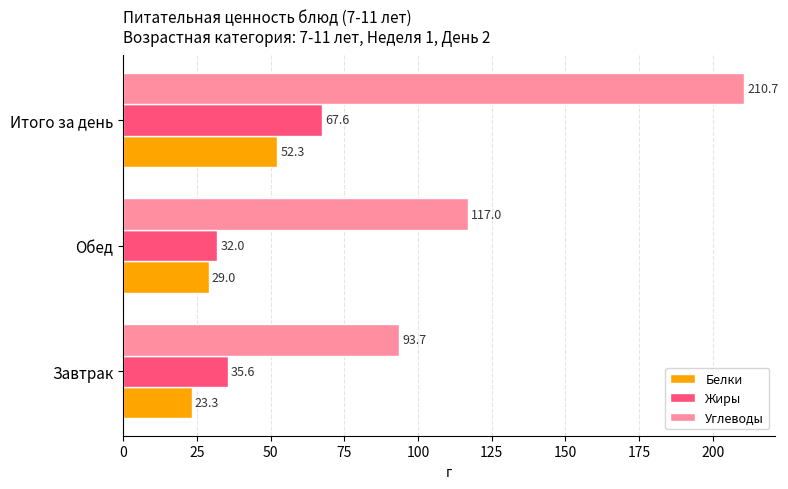

Read the Белки value at Итого за день.

52.3